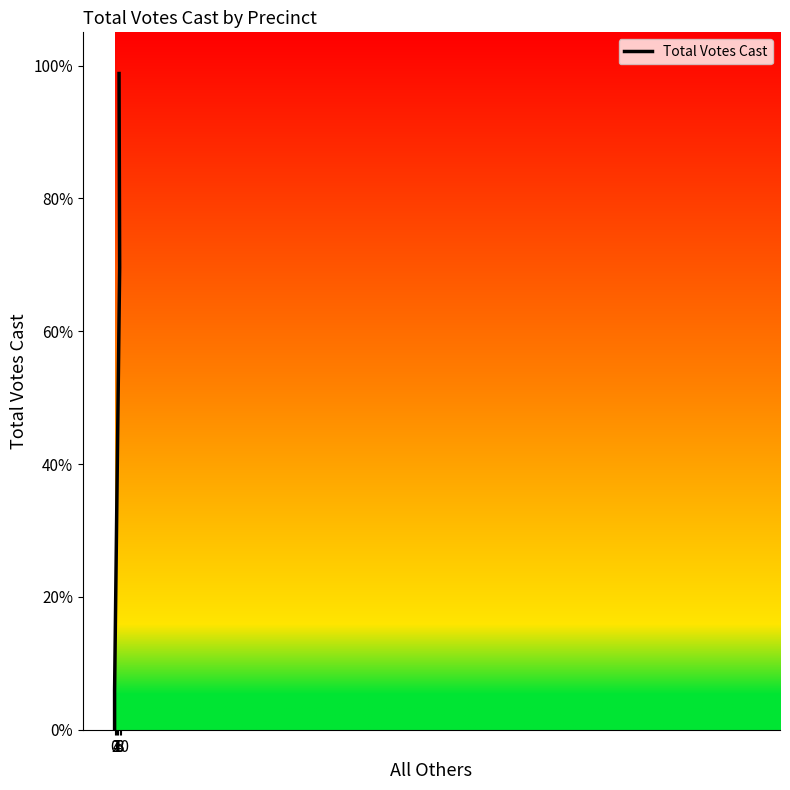

What is the value of the 3rd point from the left?

59